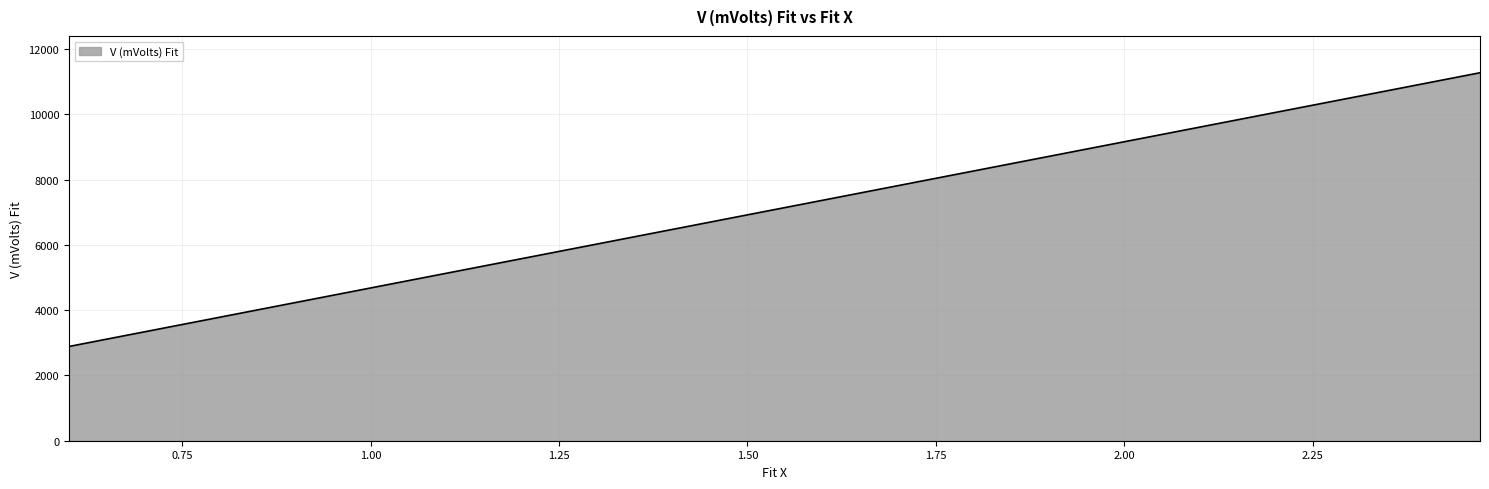

What is the minimum value shown in the chart?

2888.0